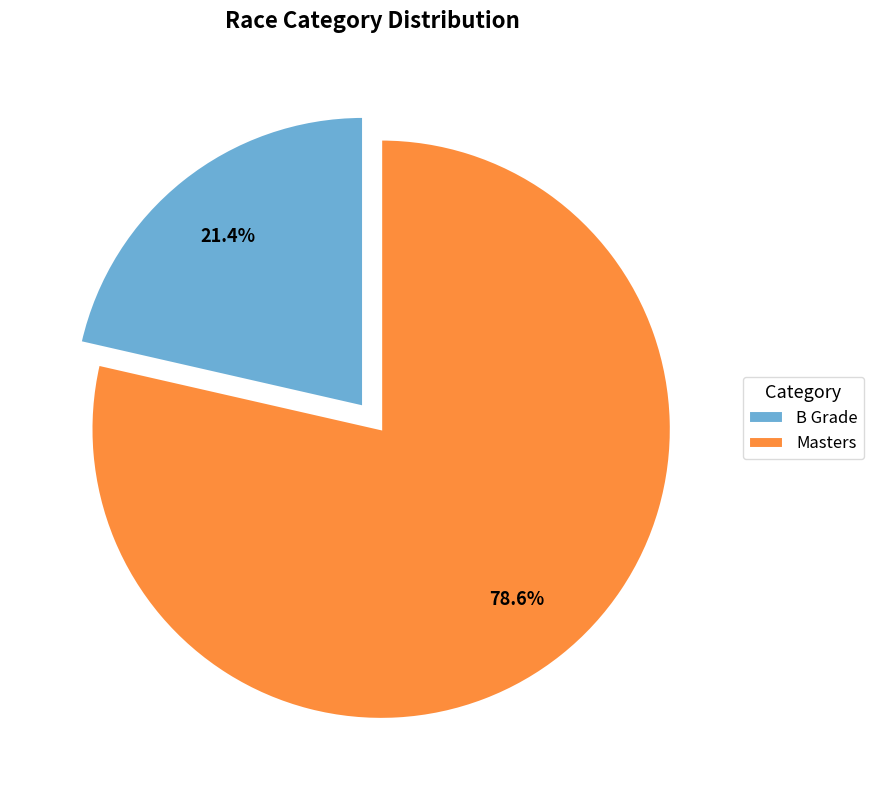

What percentage is the B Grade slice, to the nearest percent?

21%